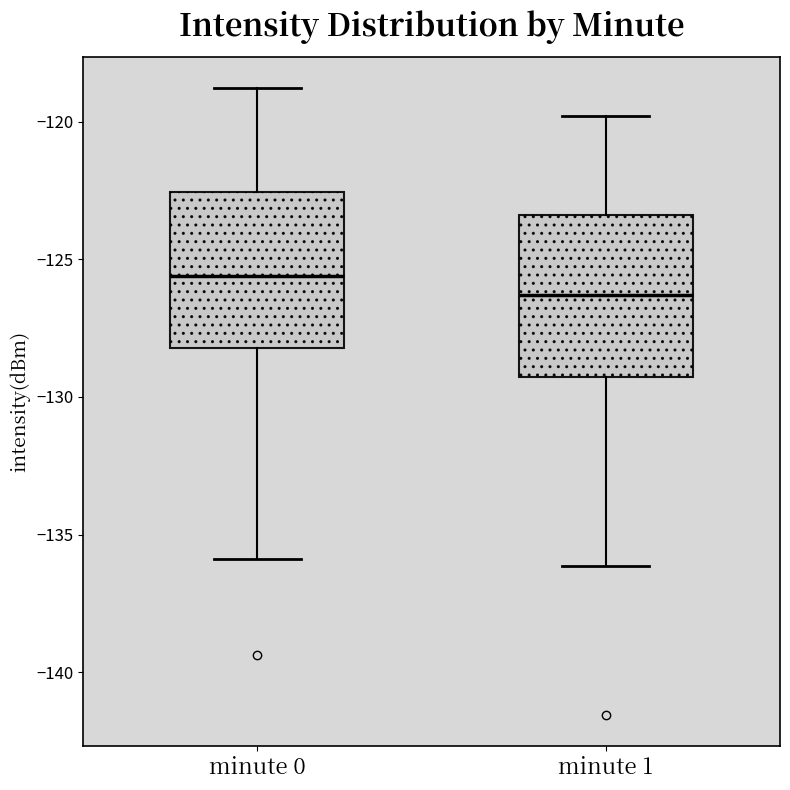

Where is the upper edge of the box for minute 1 on the y-axis? The values are not printed on the chart, so give them approximately, as read against the axis.

-123.5